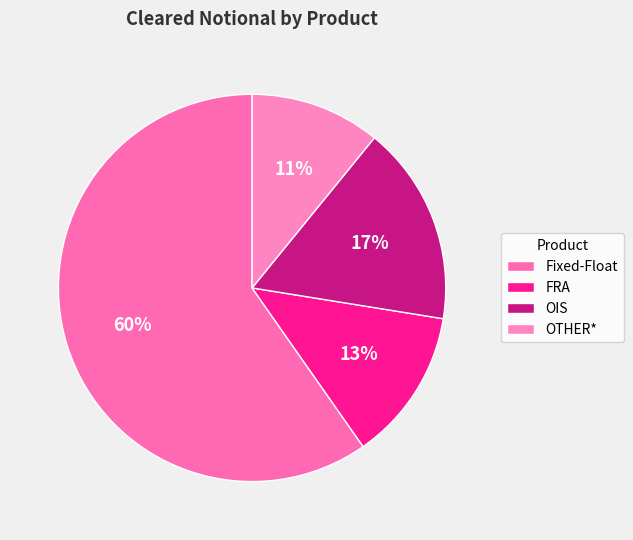

Does OIS represent more than half of the total?

No